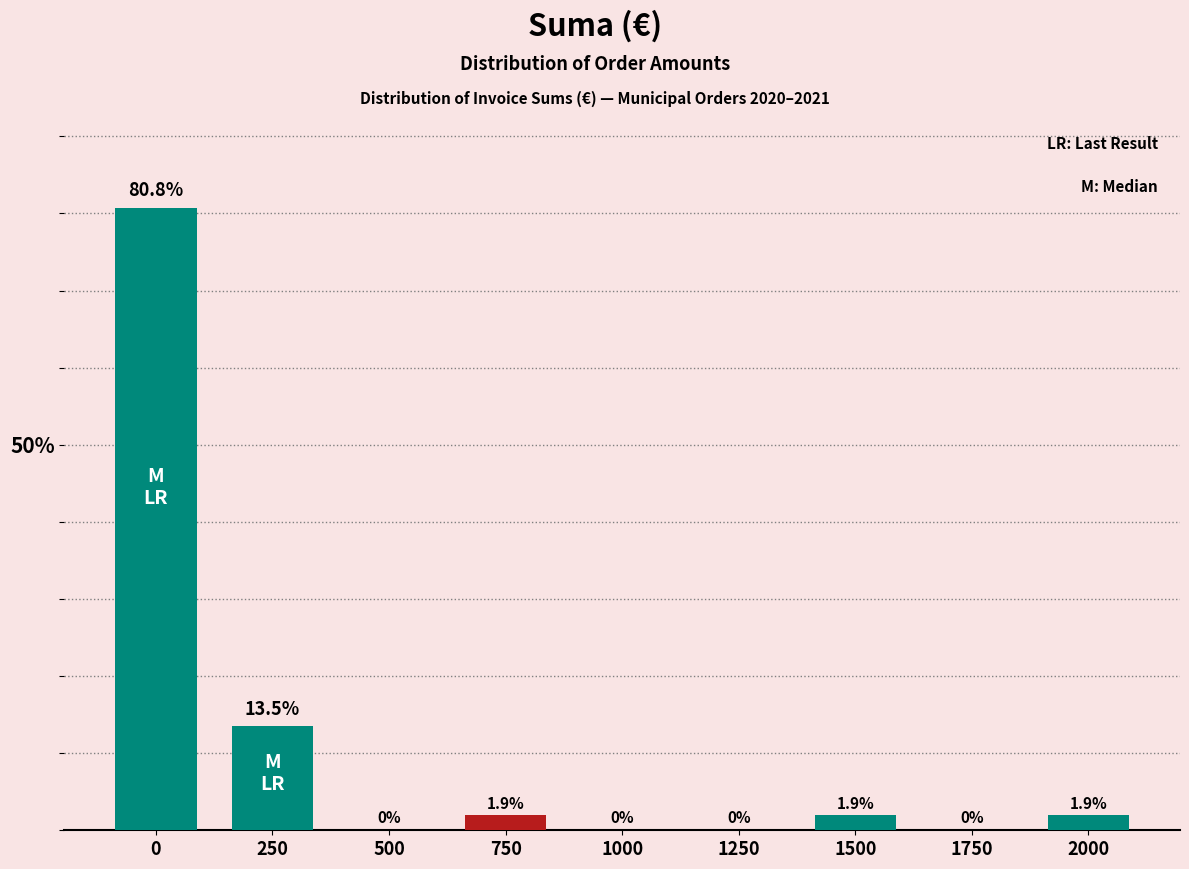

Reading left to right, what are all the values shown in this chart?

0=80.8	250=13.5	500=0.0	750=1.9	1000=0.0	1250=0.0	1500=1.9	1750=0.0	2000=1.9